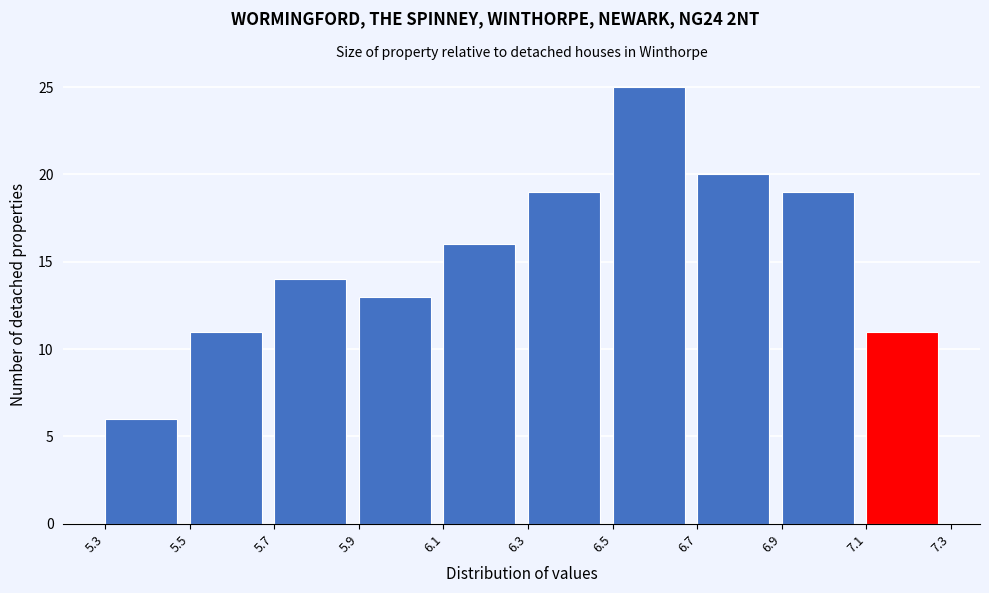

Over which range of the x-axis is the bar tallest?

6.5 to 6.7